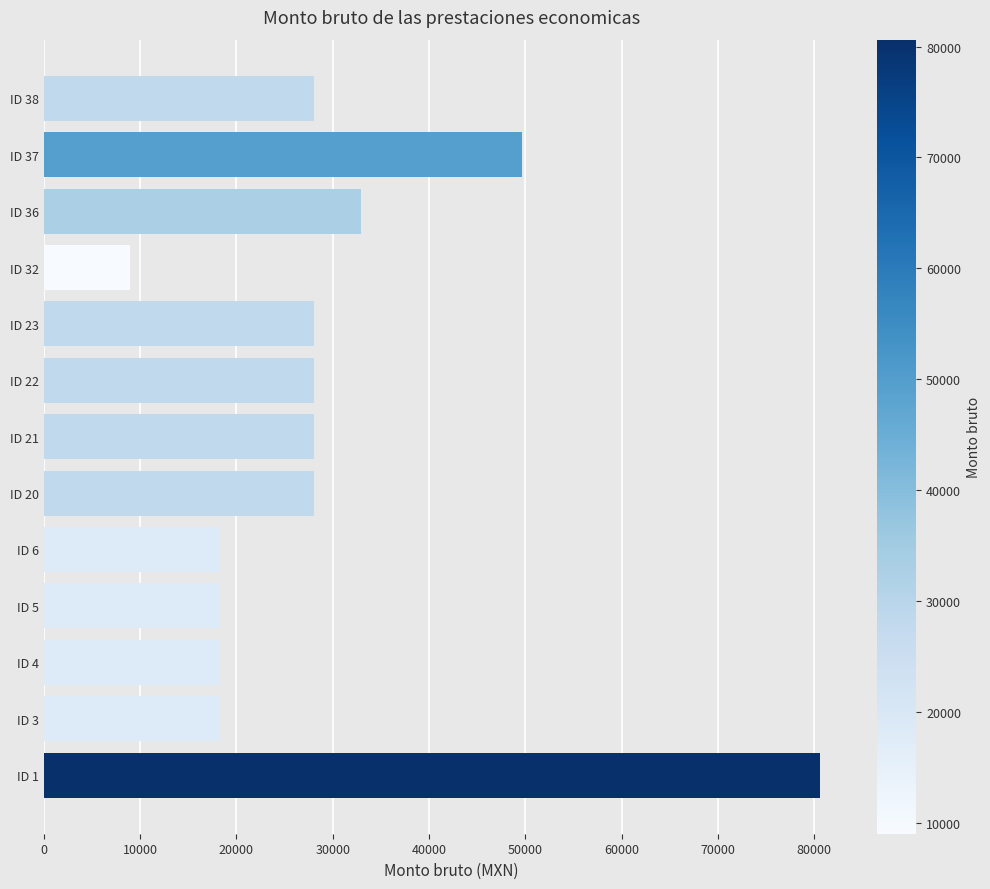

What is the maximum value shown in the chart?

80618